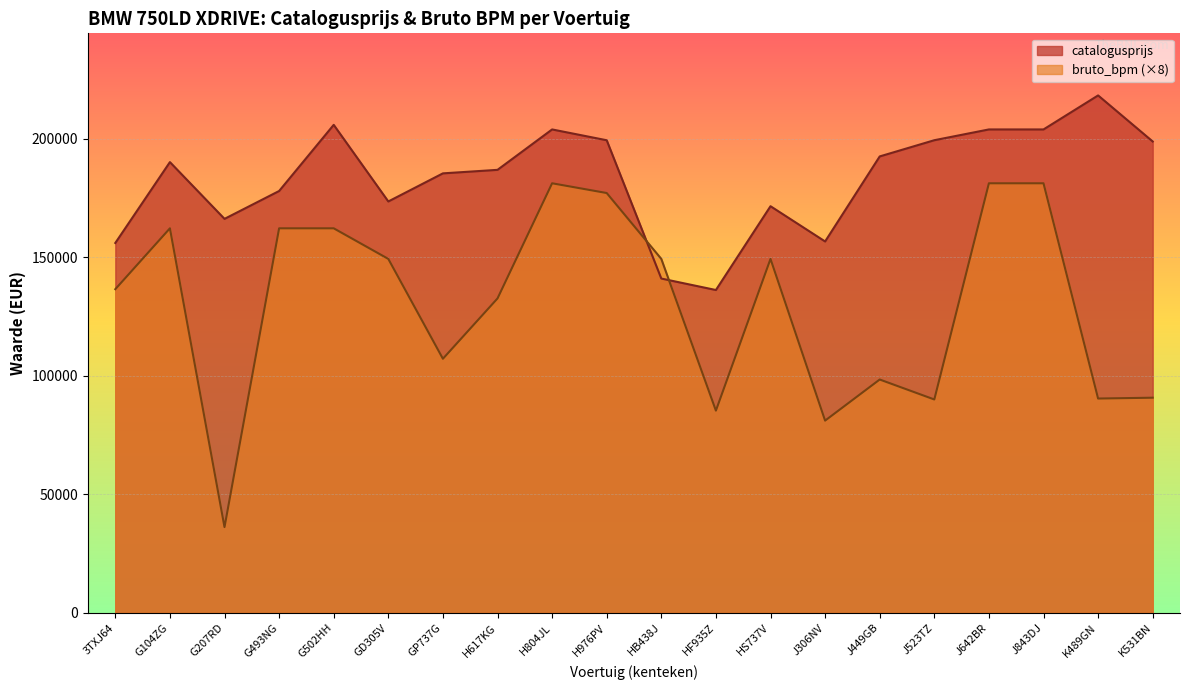

What is the smallest value displayed?

36176